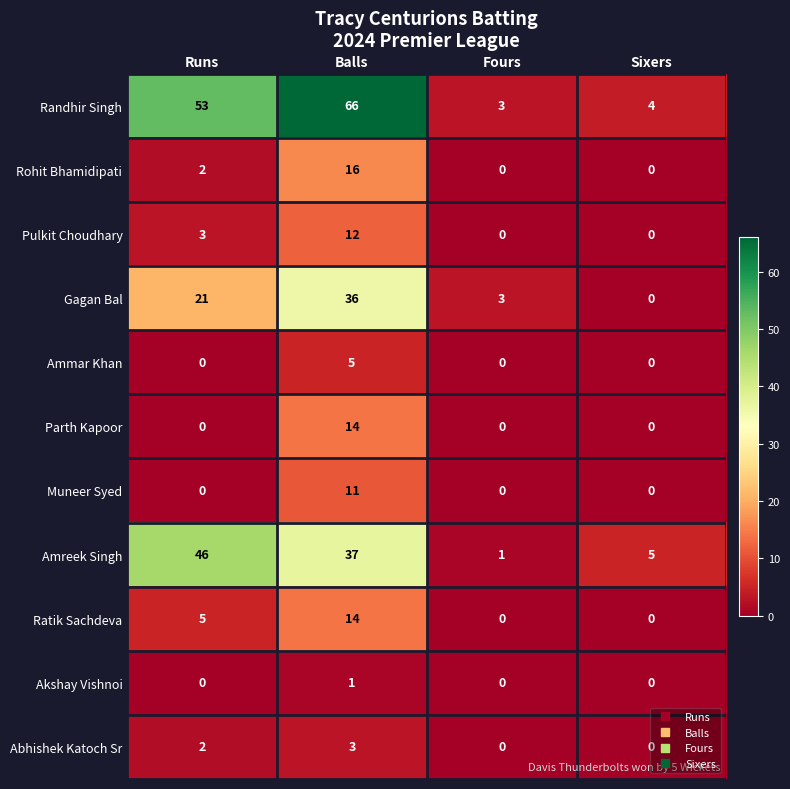

What is the total value across all series at Balls?

215